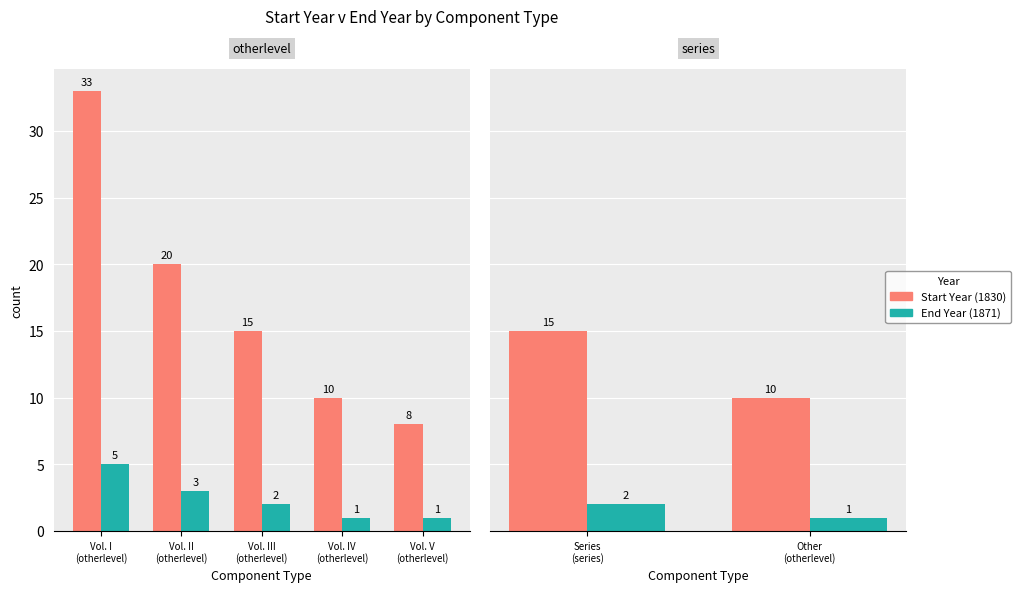

List the series in order of their peak value, highest first.

Start Year (1830), End Year (1871)